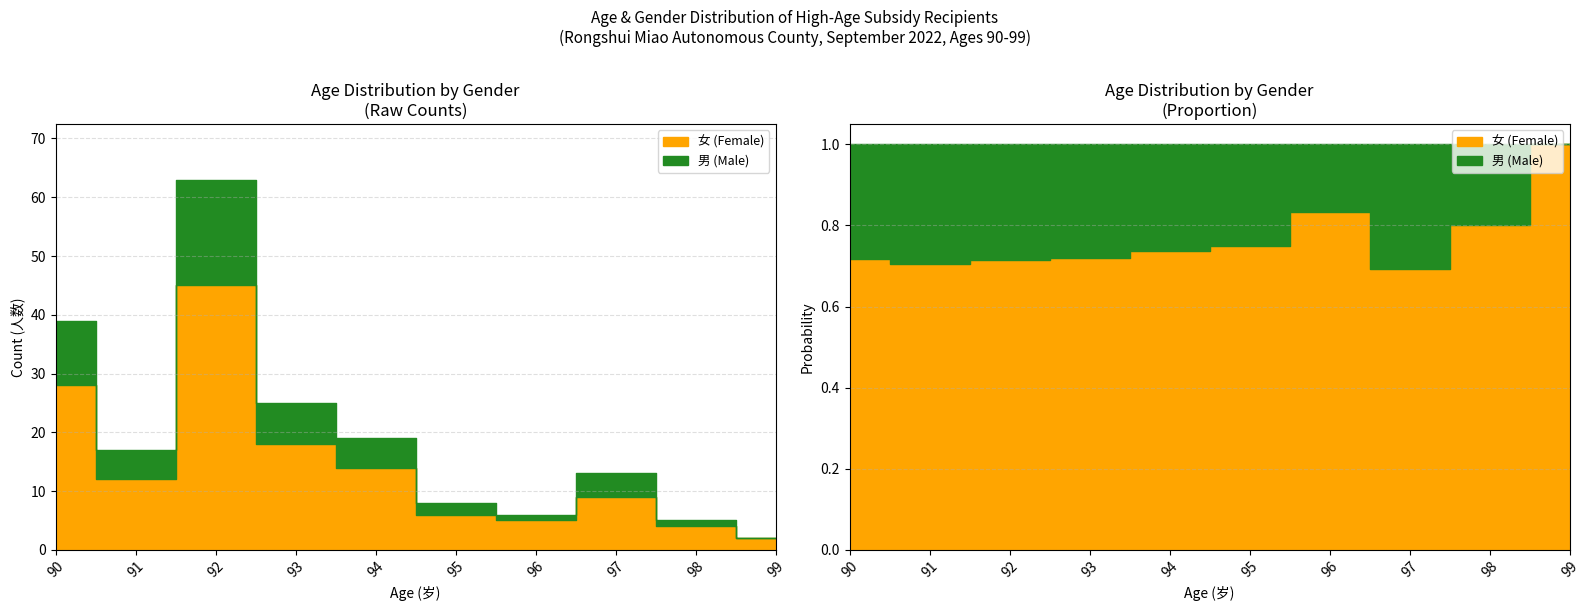

How many interior local valleys does the 男 (Male) series have?

2